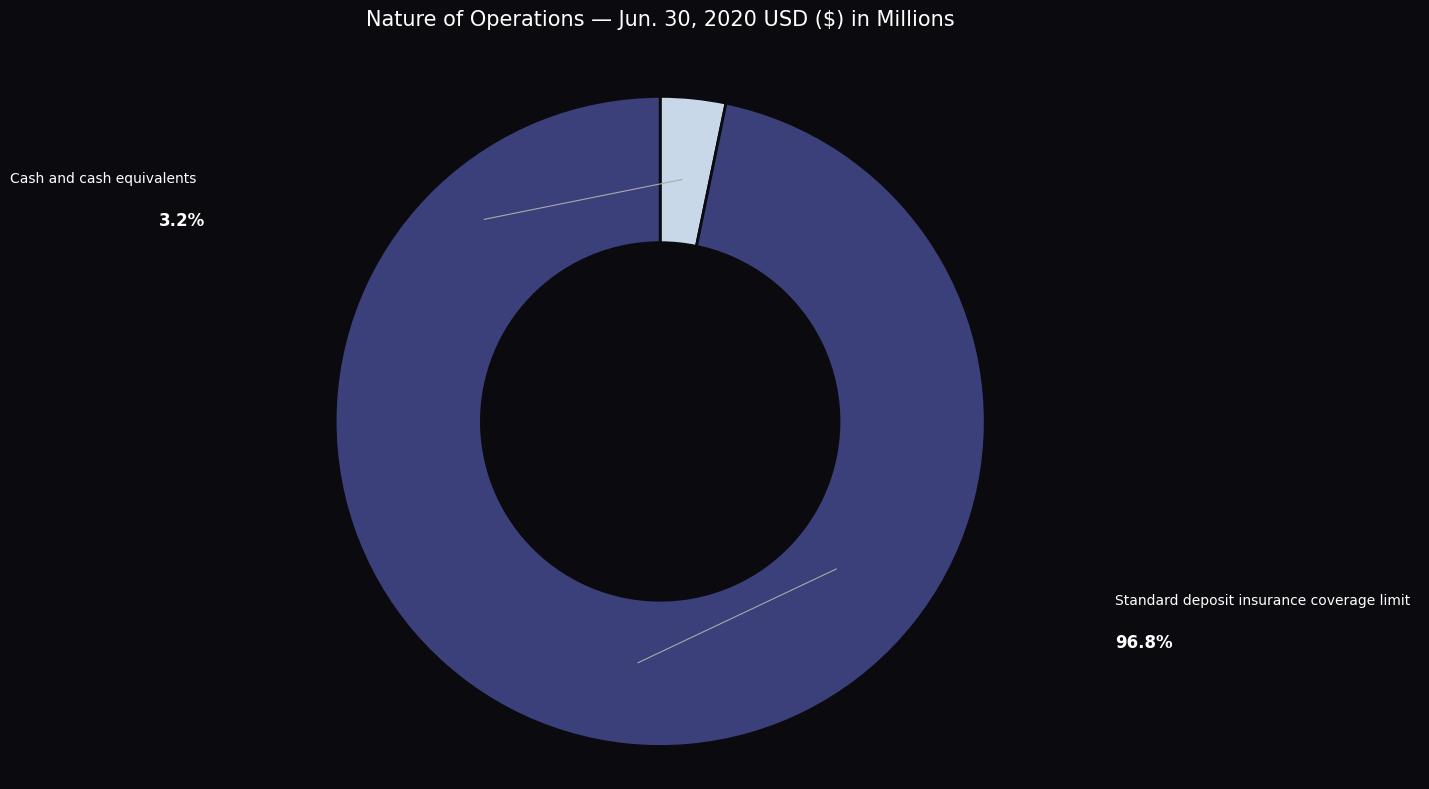

How many slices are in this pie chart?

2